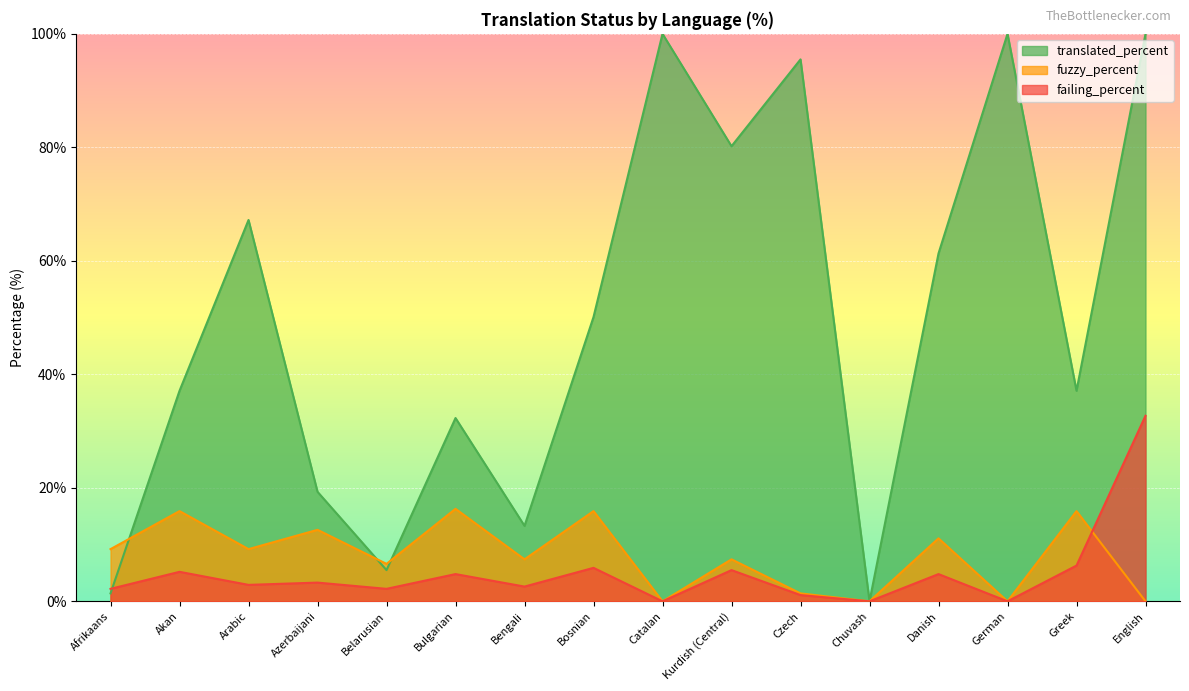

At which category does failing_percent reach its first local peak?

Akan